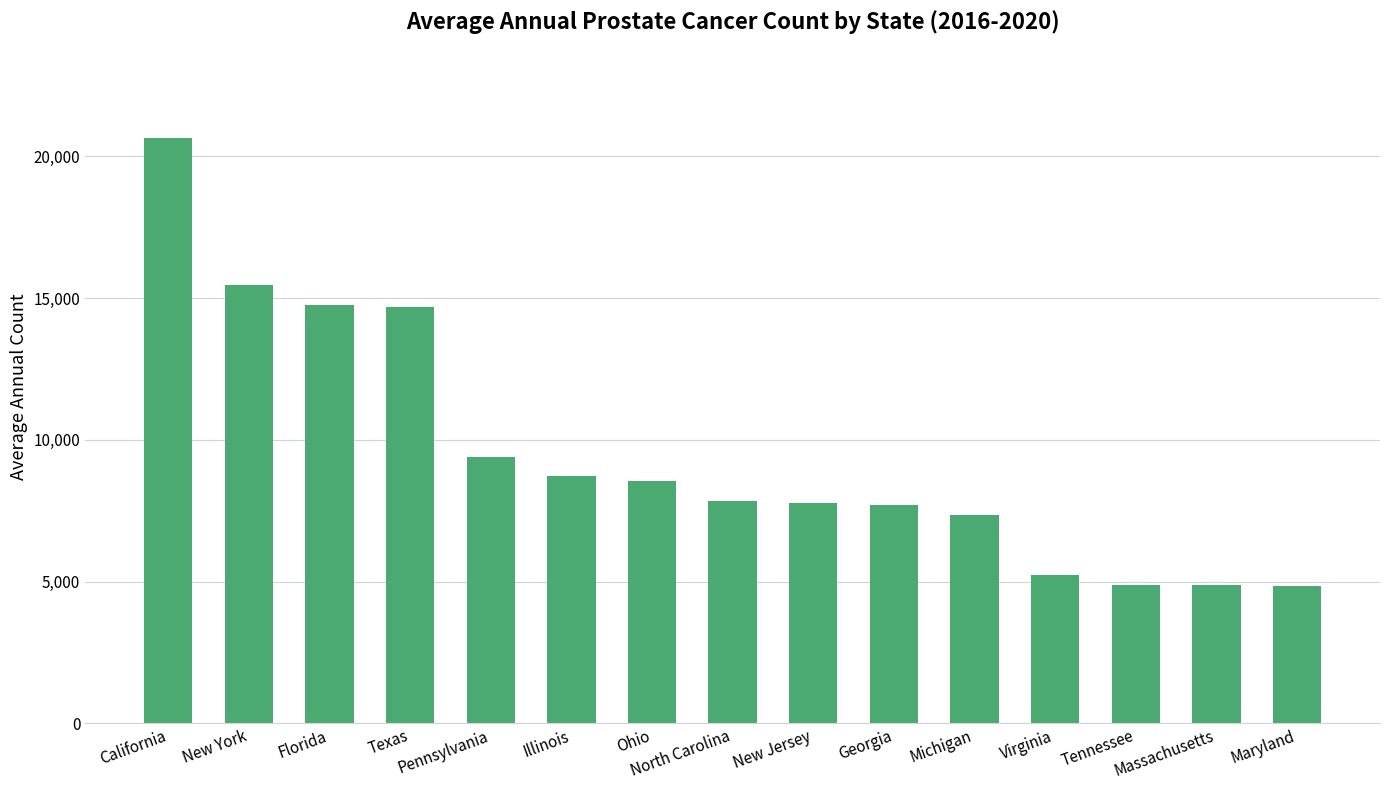

What is the ratio of the value at Illinois to the value at Virginia?

1.7